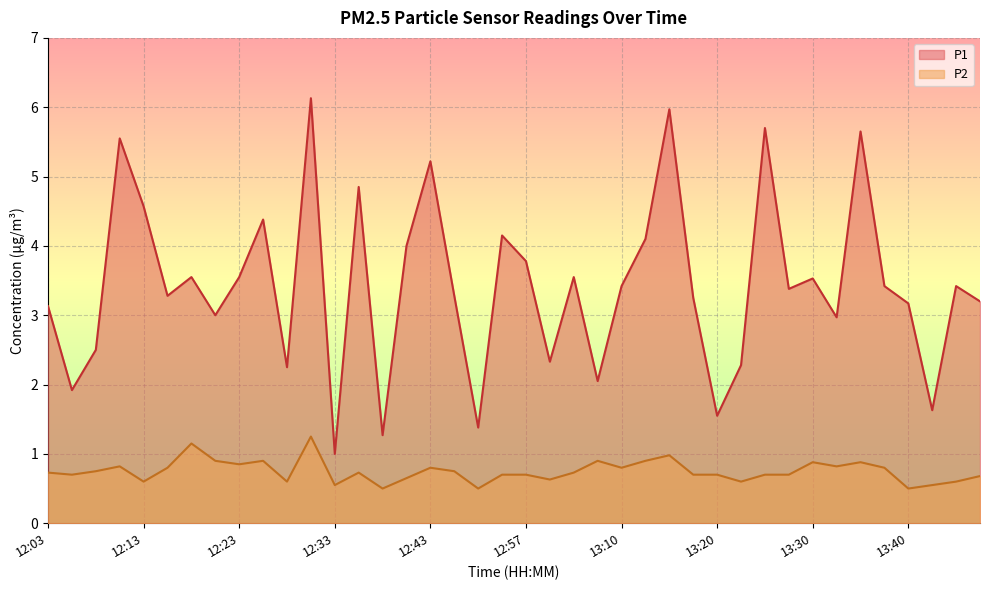

In P2, how many points are higher than both neighbors (excluding endpoints)?

10